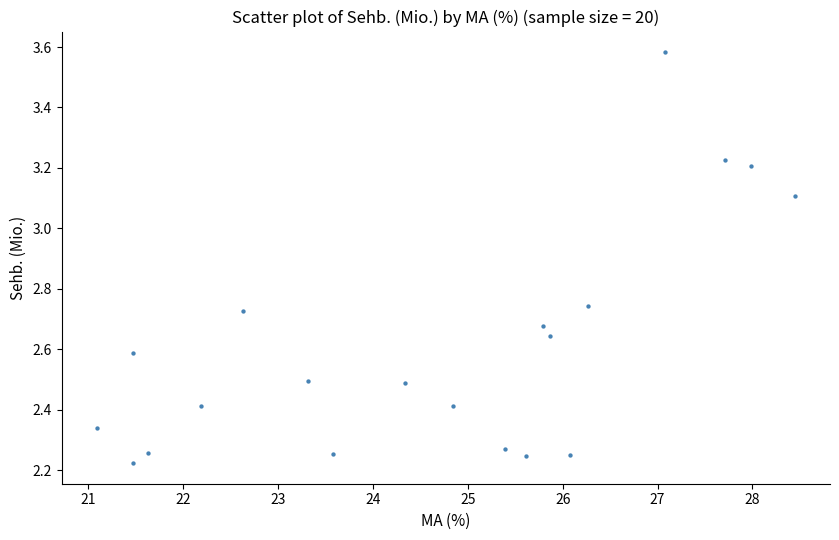

What is the range of Y values (max minus min)?

1.4